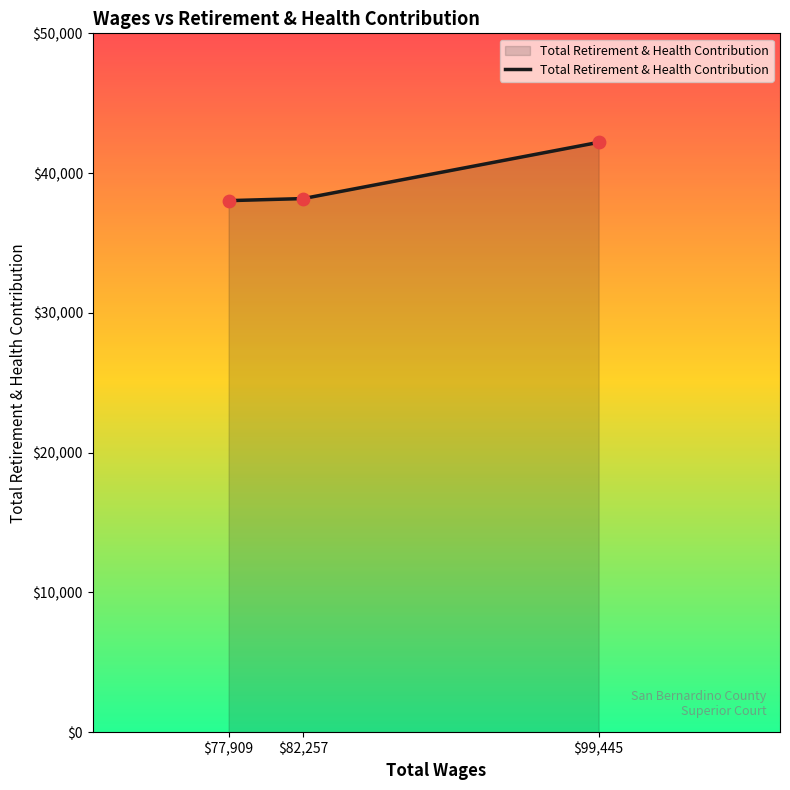

What is the ratio of the value at $82,257 to the value at $99,445?

0.9